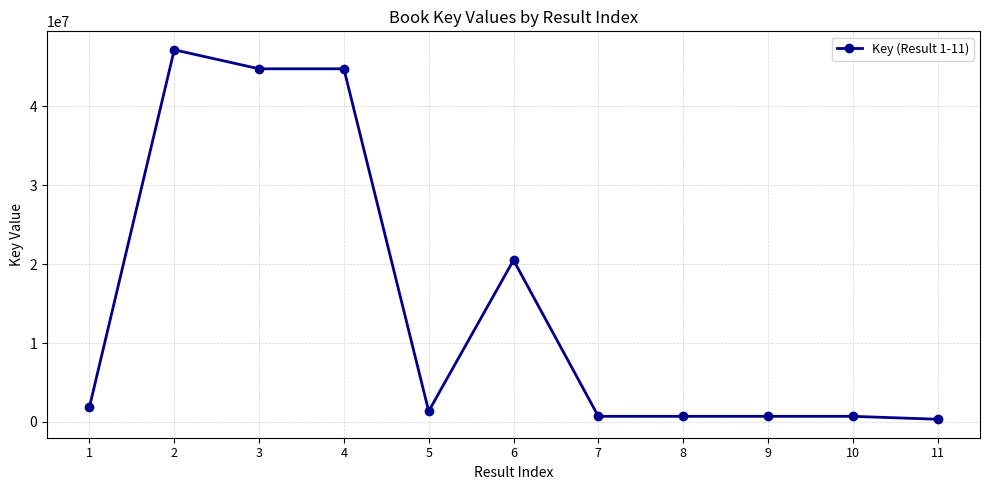

Is it true that the value at 3 is 44778313?

True